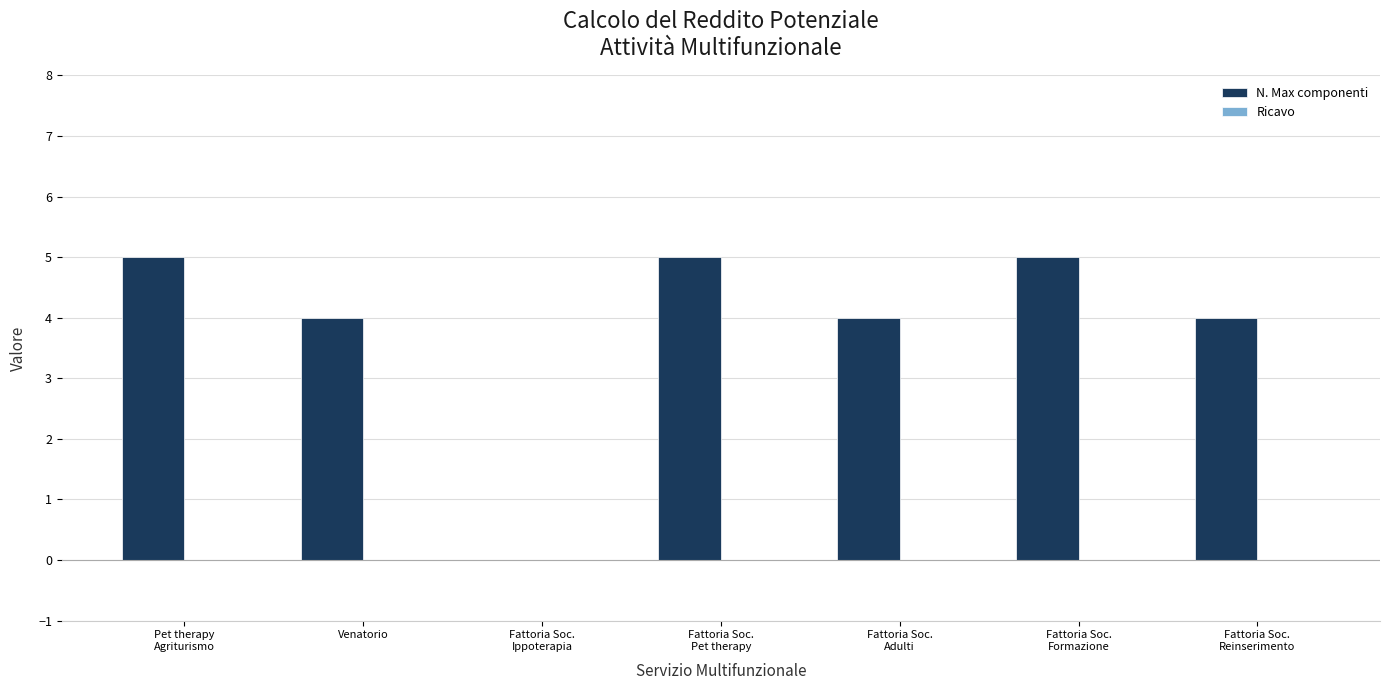

What is the sum of all values?

27